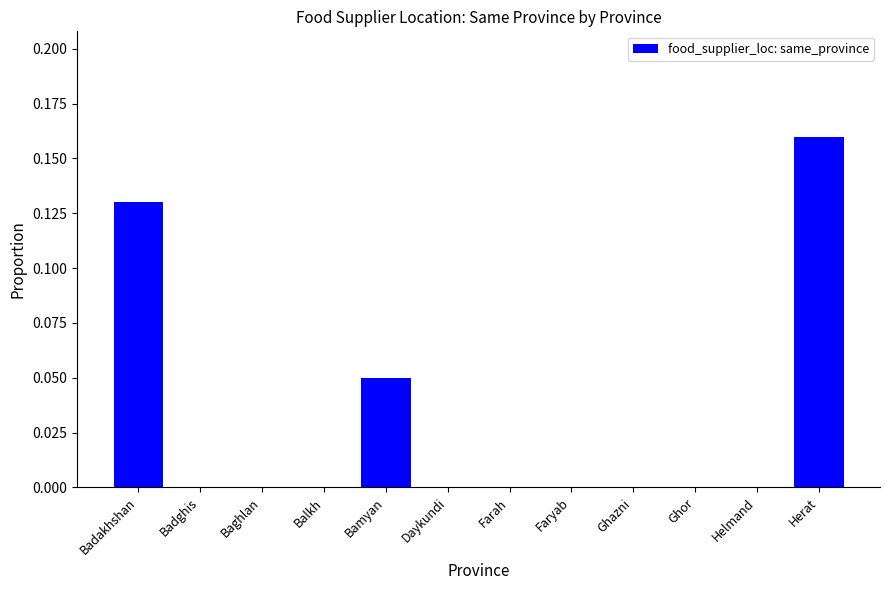

What is the sum of all values?

0.3